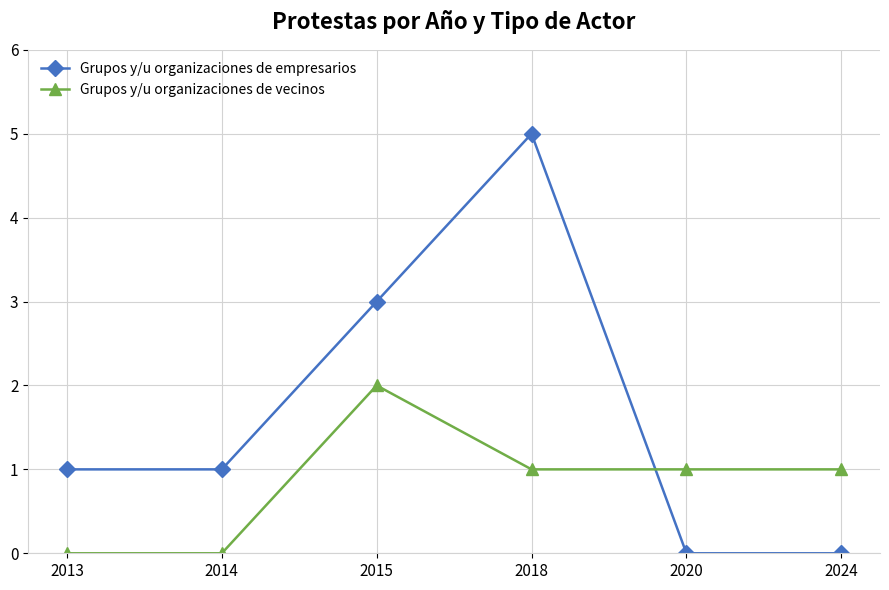

In Grupos y/u organizaciones de vecinos, how many points are higher than both neighbors (excluding endpoints)?

1